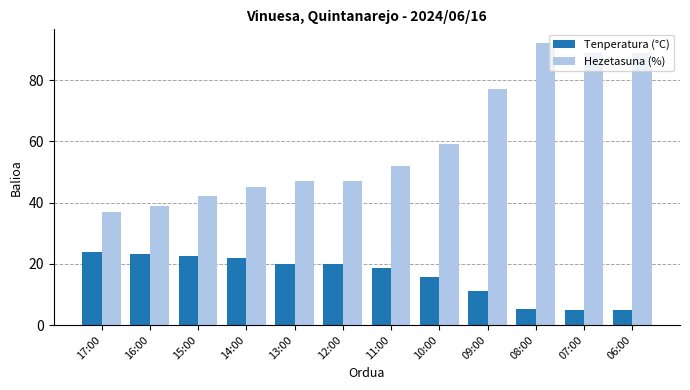

Where is Tenperatura (°C) nearest to the value 14?

10:00